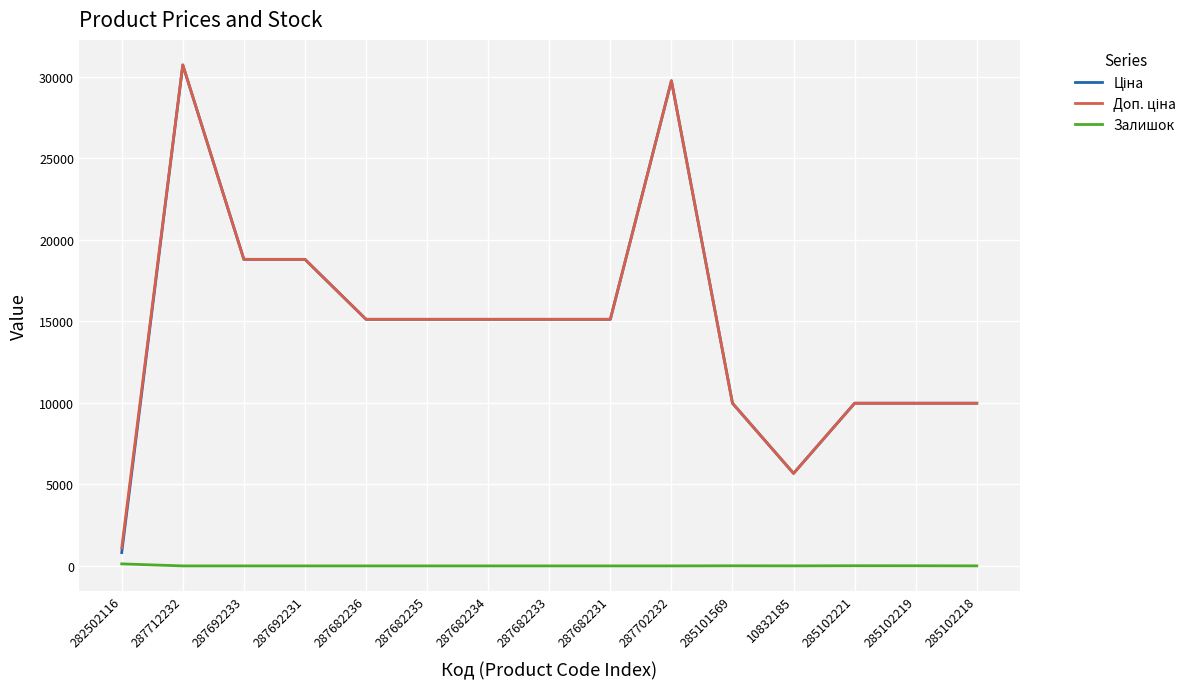

What is the greatest value displayed?

30717.1